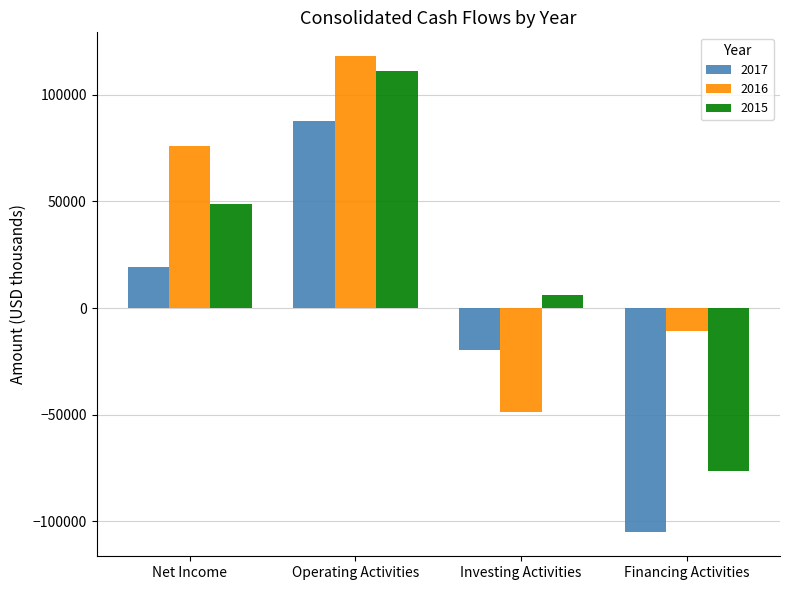

The value of 2016 at Financing Activities is -10899. True or false?

True